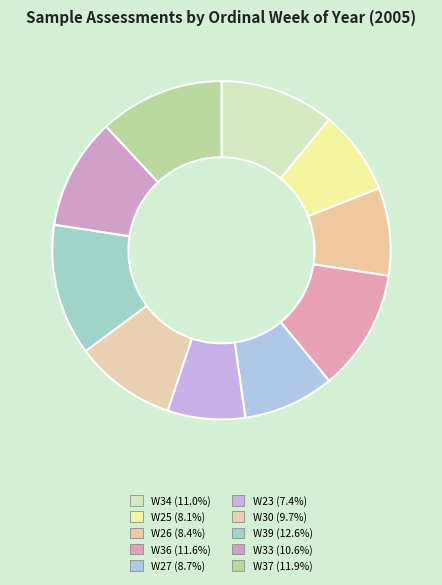

Which category has the biggest portion of the pie?

W39